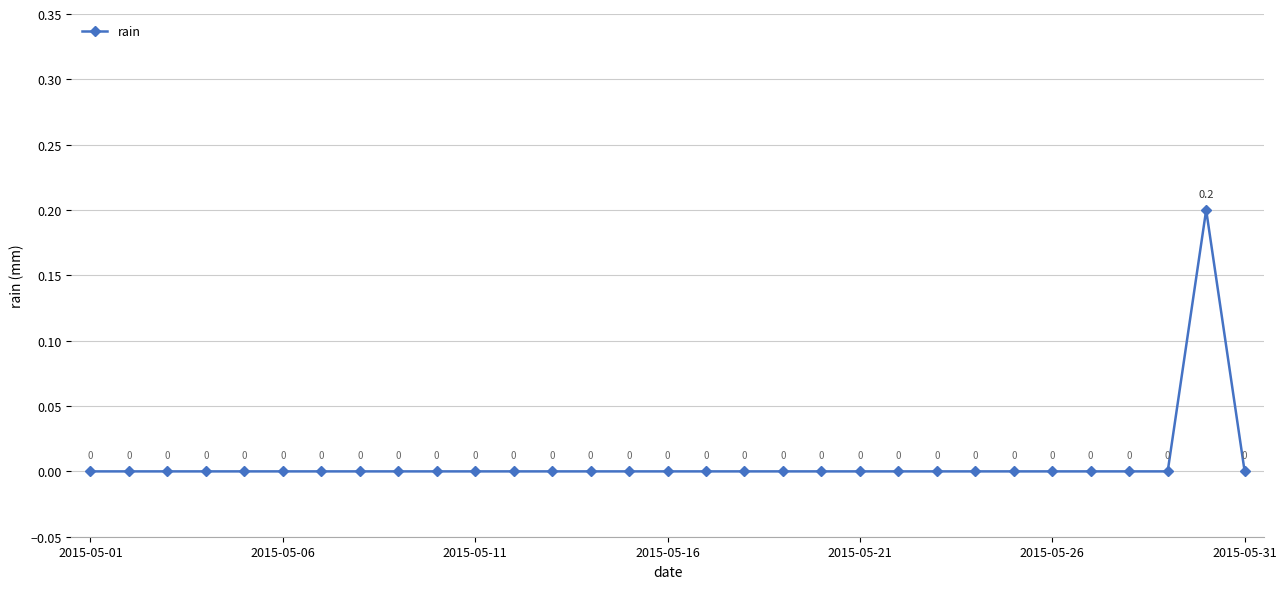

Count the number of values greater than 0.

1